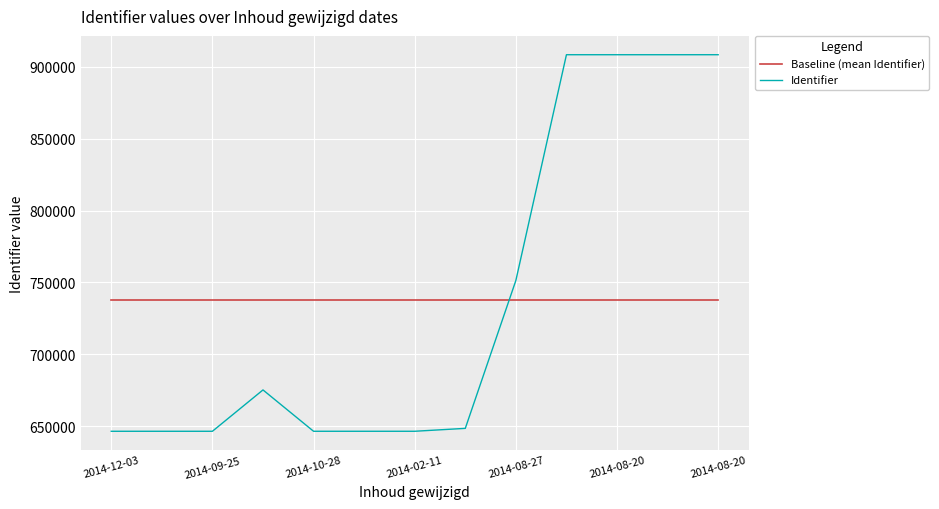

What is the highest value of the Identifier series?

908321.0